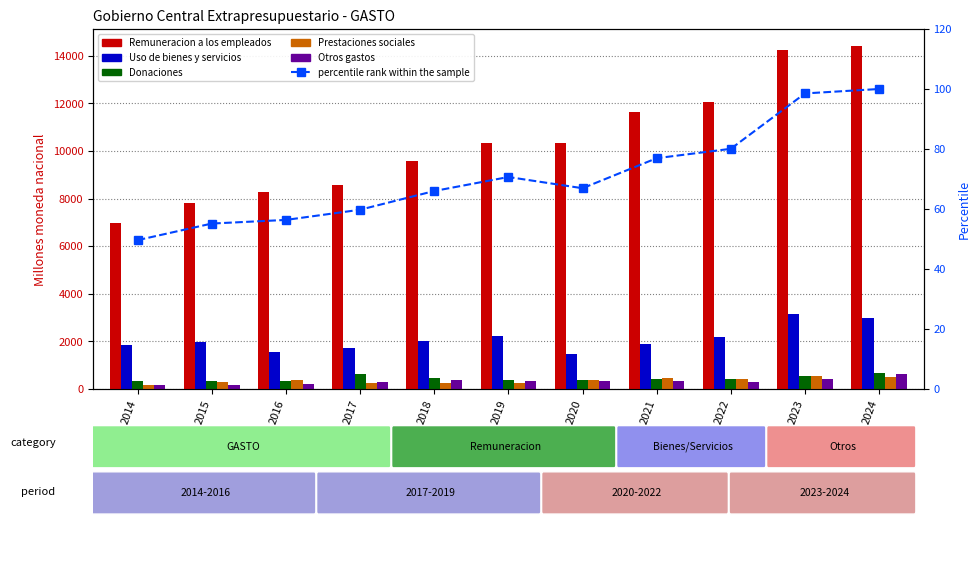

Reading right to left, extract all data points from this chart.

Remuneracion a los empleados: 14400.3	14239.2	12038.4	11638.3	10327.0	10344.8	9588.9	8558.4	8284.5	7815.1	6990.4
Uso de bienes y servicios: 2970.1	3129.7	2173.4	1906.2	1452.9	2234.4	1998.1	1701.4	1568.4	1961.3	1829.9
Donaciones: 690.1	562.4	433.6	421.7	362.3	384.3	461.3	648.9	355.4	356.5	344.1
Prestaciones sociales: 511.8	553.5	408.5	455.0	364.0	265.4	249.1	271.0	379.9	275.4	182.5
Otros gastos: 615.3	419.7	309.6	340.6	334.9	329.8	365.3	285.7	225.9	173.5	174.3
percentile rank within the sample: 100.0	98.5	80.1	76.9	66.9	70.7	66.0	59.8	56.4	55.1	49.6